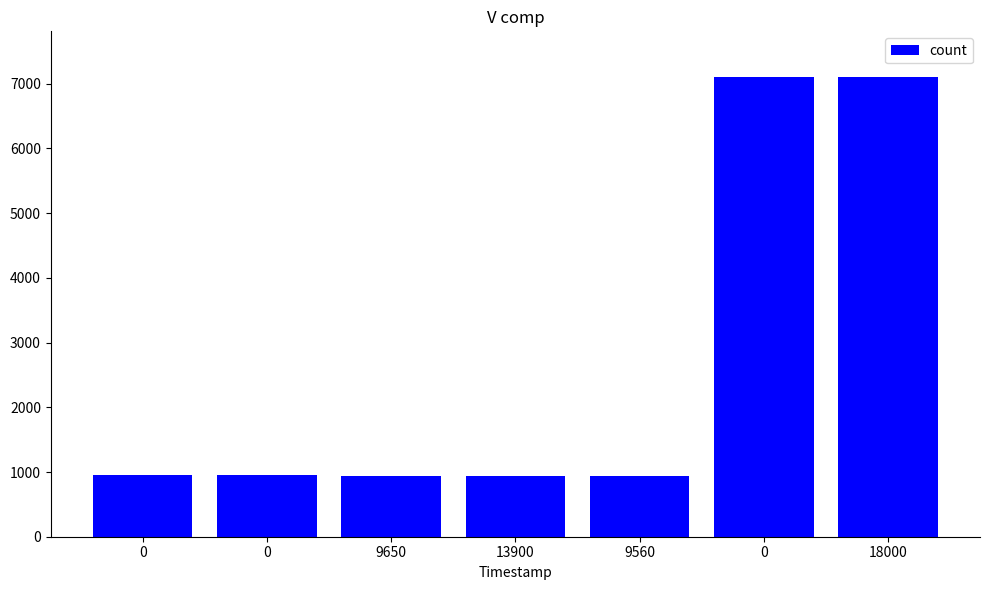

List the labels in order of value, largest first.

0, 18000, 0, 0, 13900, 9650, 9560